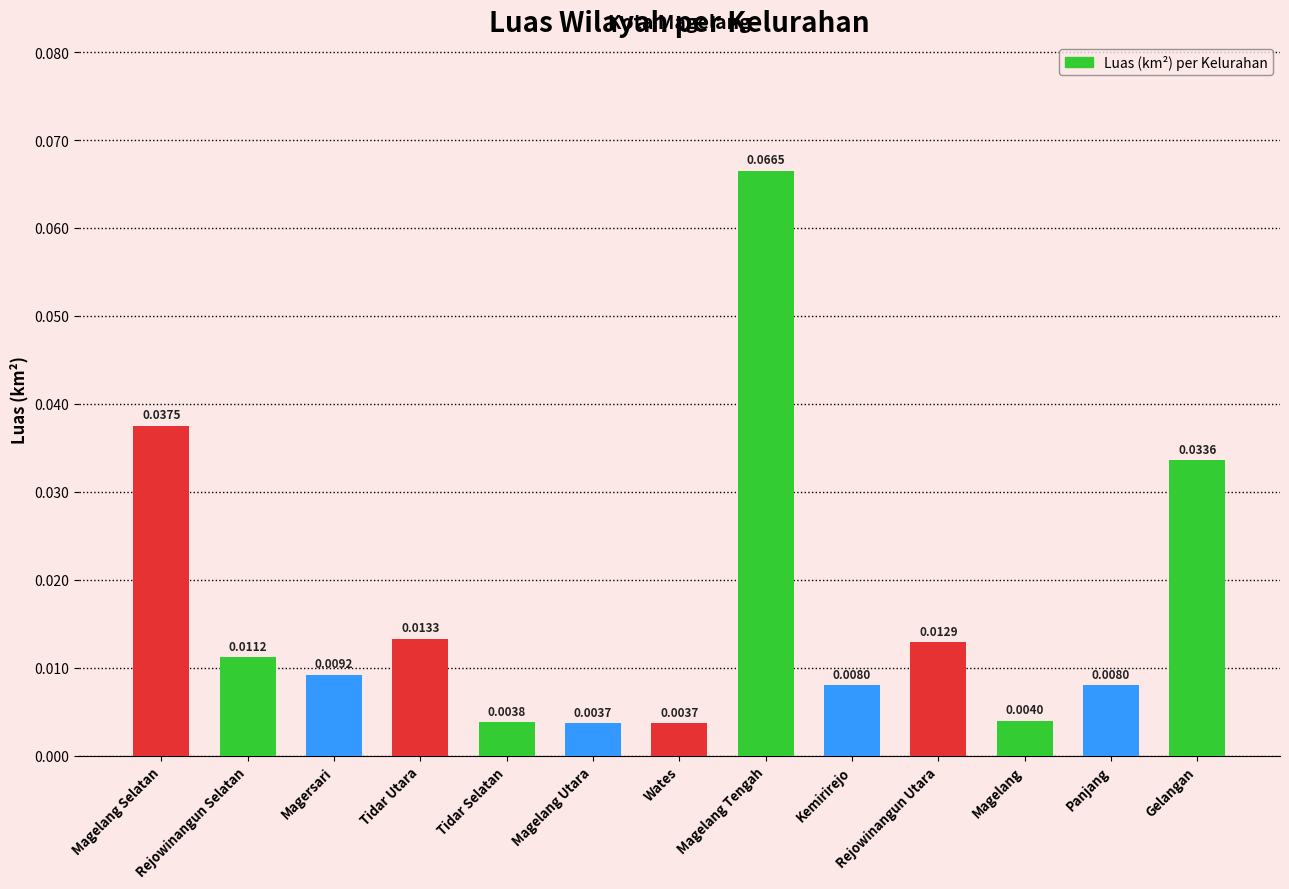

What is the label of the 7th bar from the left?

Wates